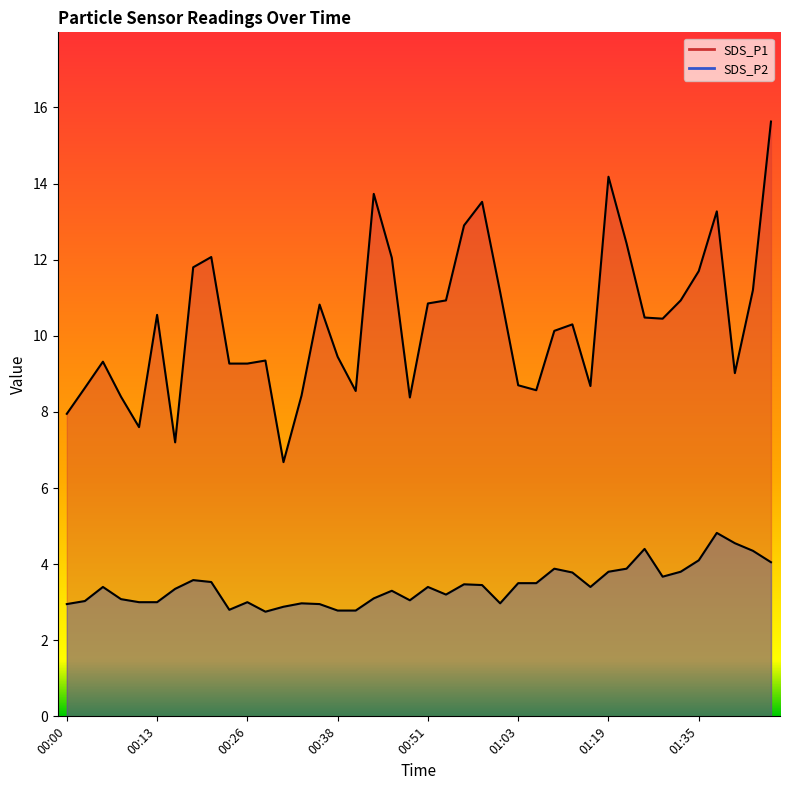

The value of SDS_P1 at 00:33 is 8.4. True or false?

True